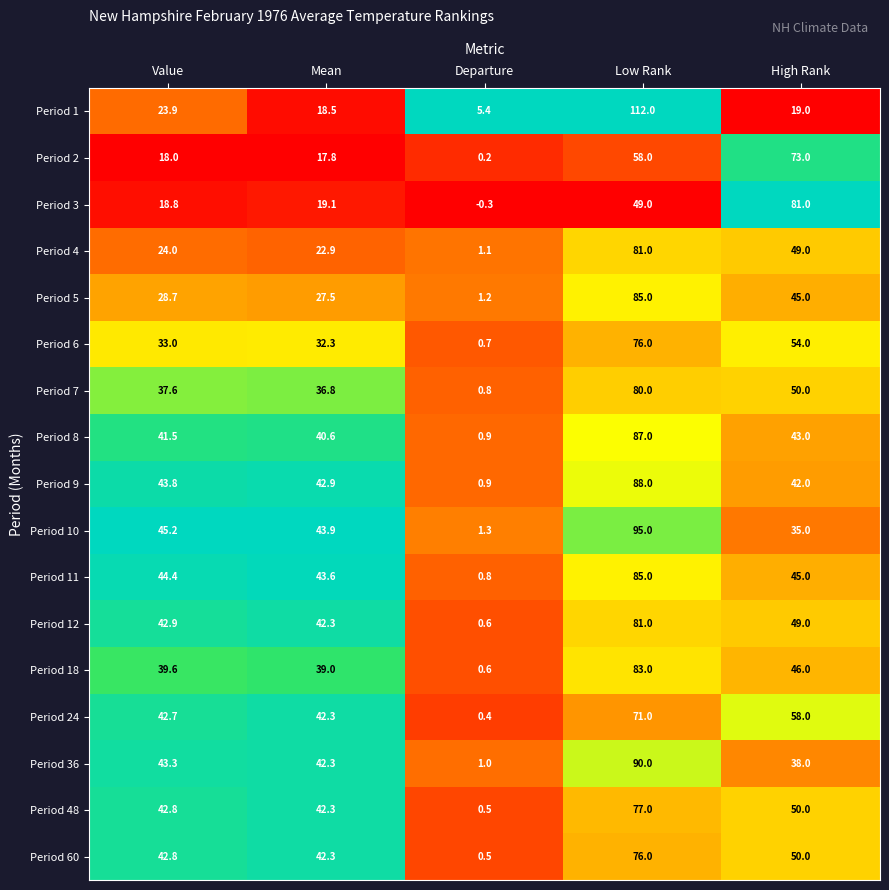

At how many categories does at least one series exceed 0?

5